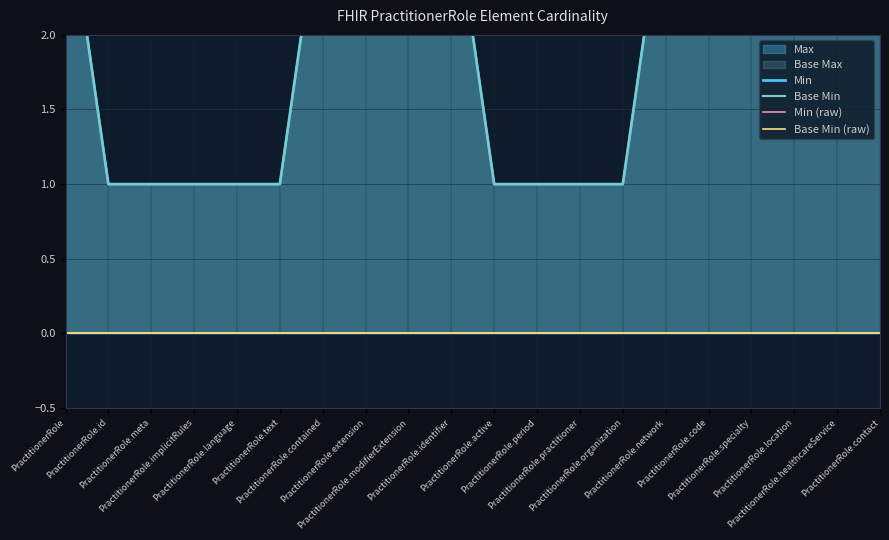

True or false: Min and Base Min intersect in this chart.

False